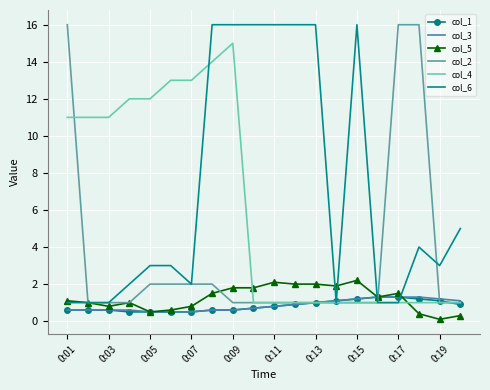

What is the greatest value displayed?

16.0